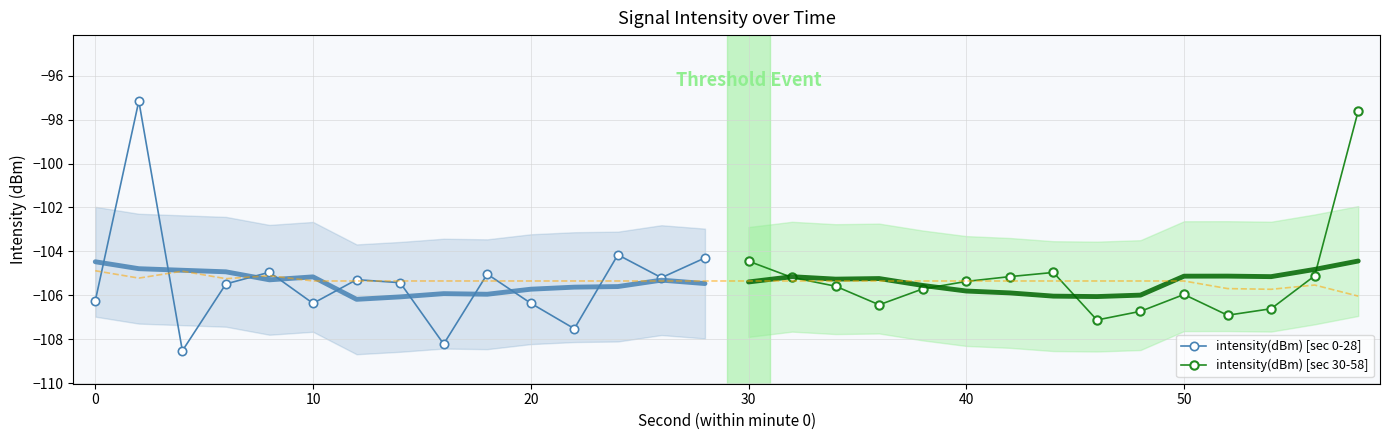

How many data points in intensity(dBm) [sec 30-58] are above -105?

3